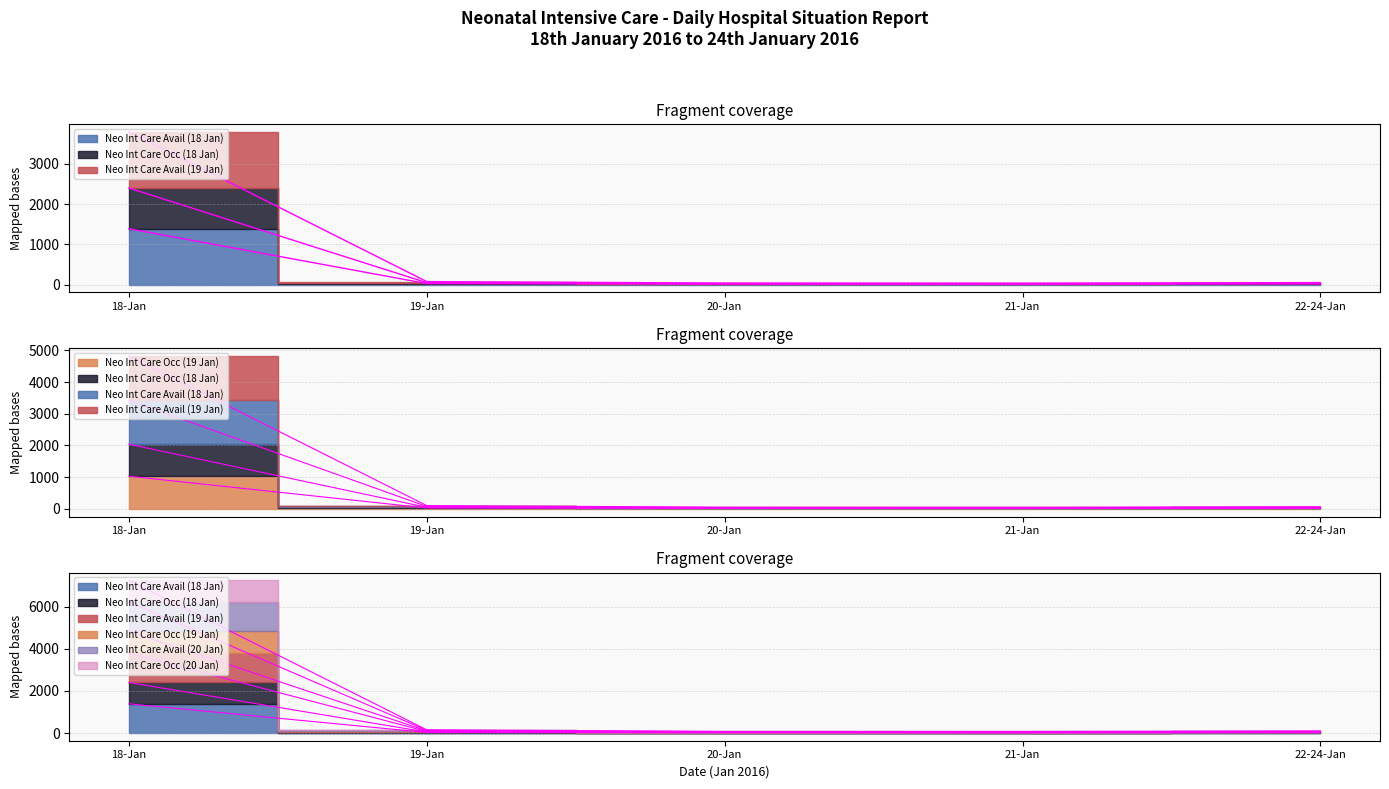

True or false: Neo Int Care Avail (19 Jan) has a value of 76 at 19-Jan.

True